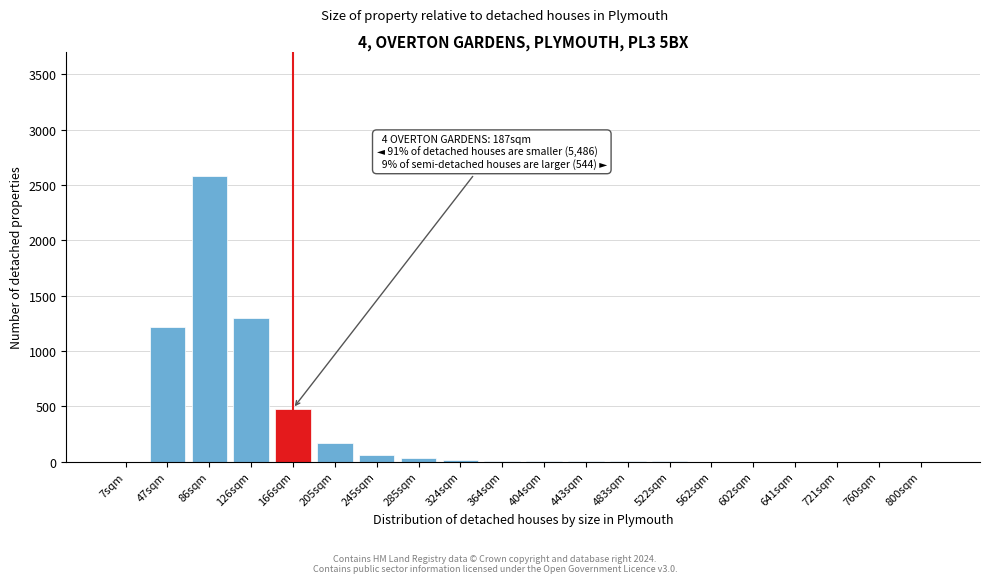

Between 205sqm and 47sqm, which is larger?

47sqm